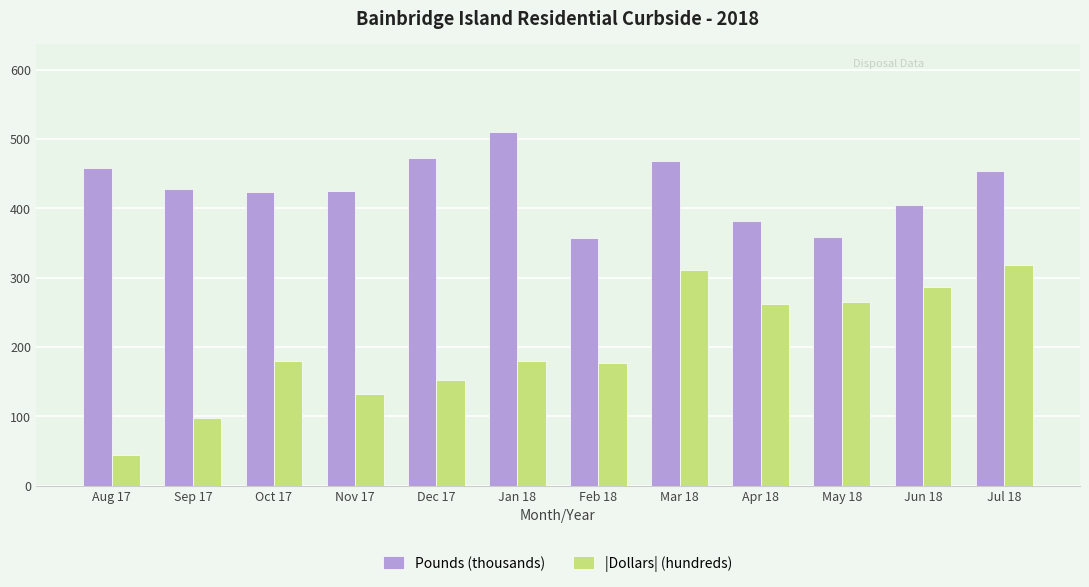

The |Dollars| (hundreds) series shows 179.1 at Jan 18. True or false?

True